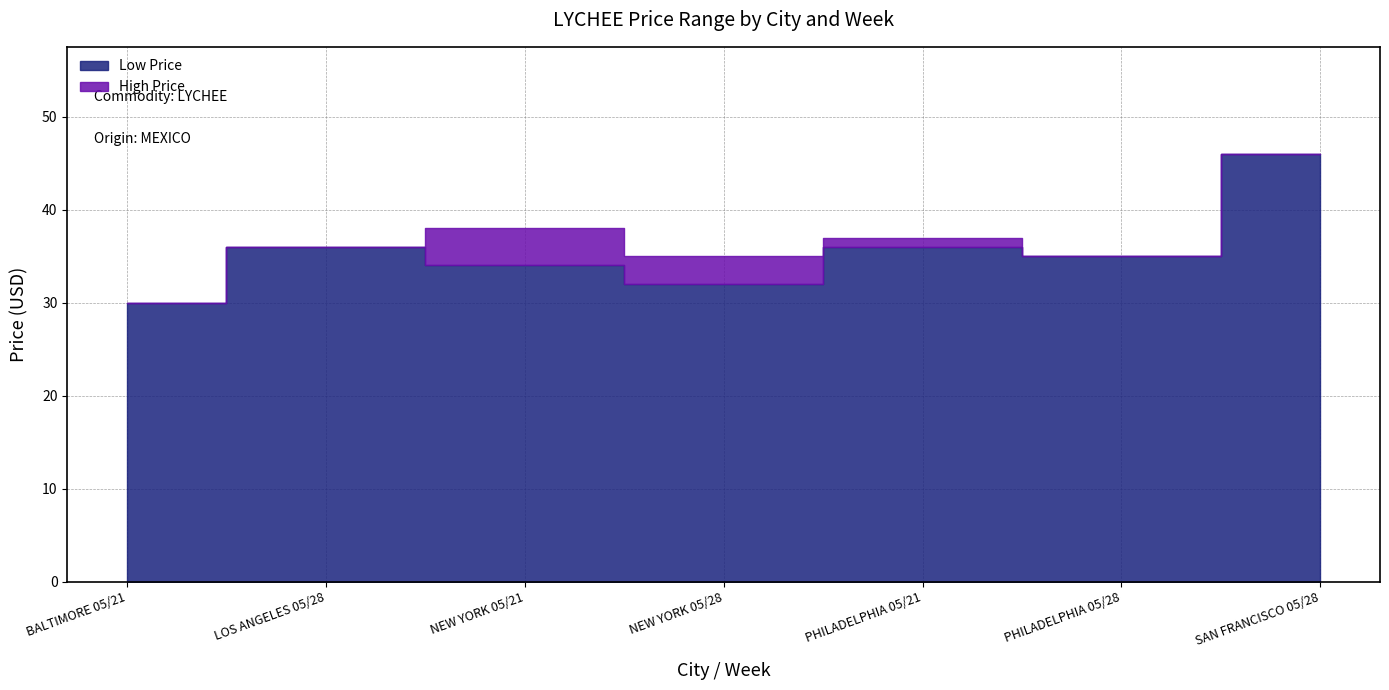

Which has a higher value, NEW YORK 05/28 or LOS ANGELES 05/28?

LOS ANGELES 05/28